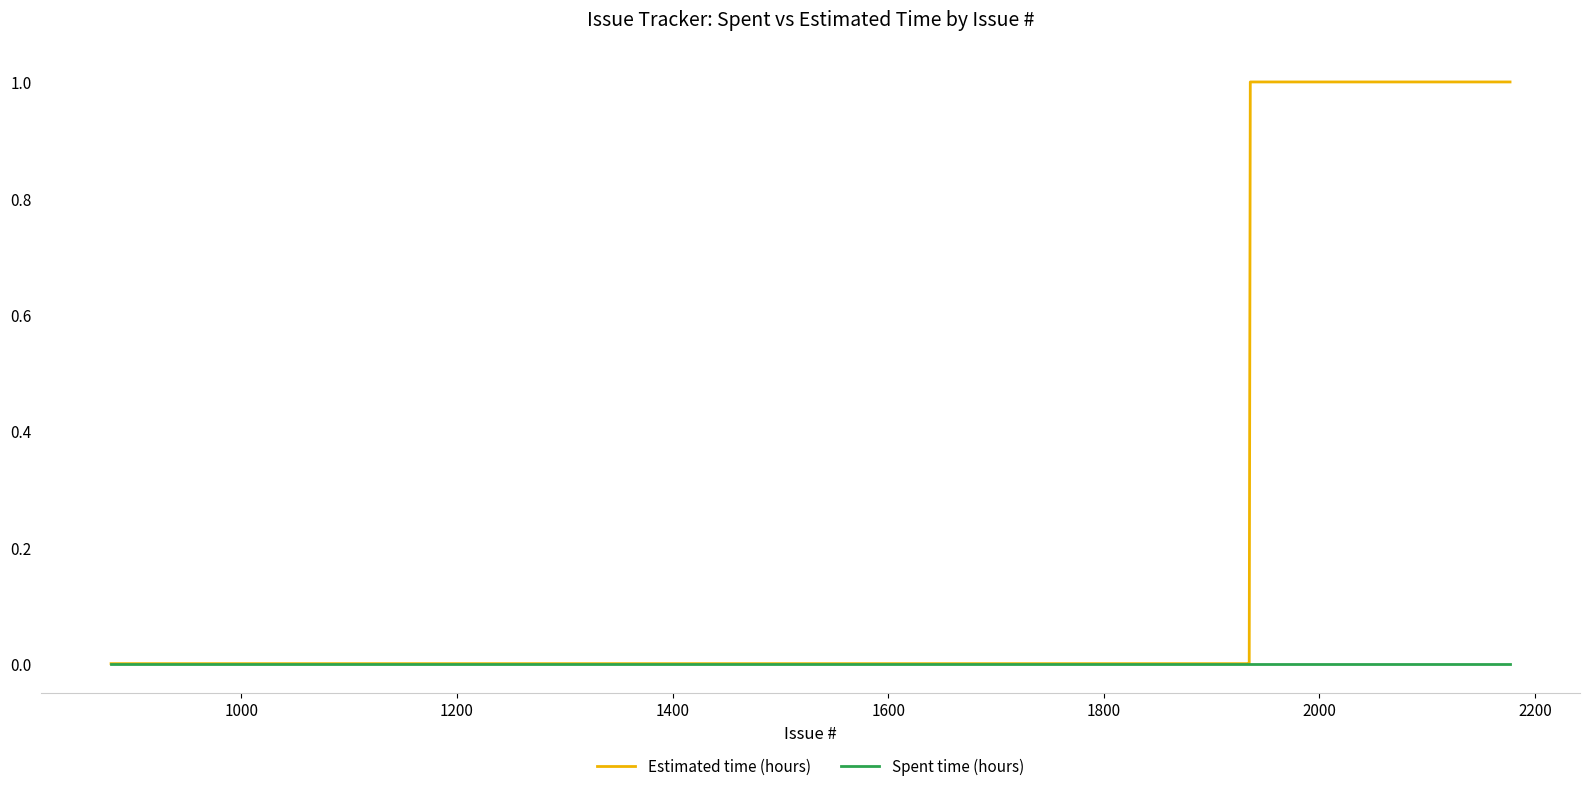

Which series has the widest spread of values?

Estimated time (hours)